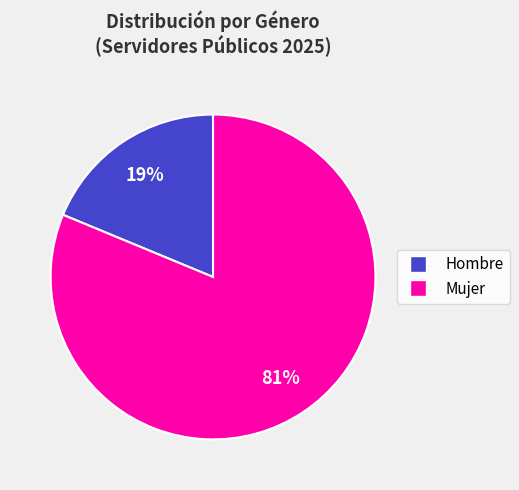

Does any single category account for the majority?

Yes